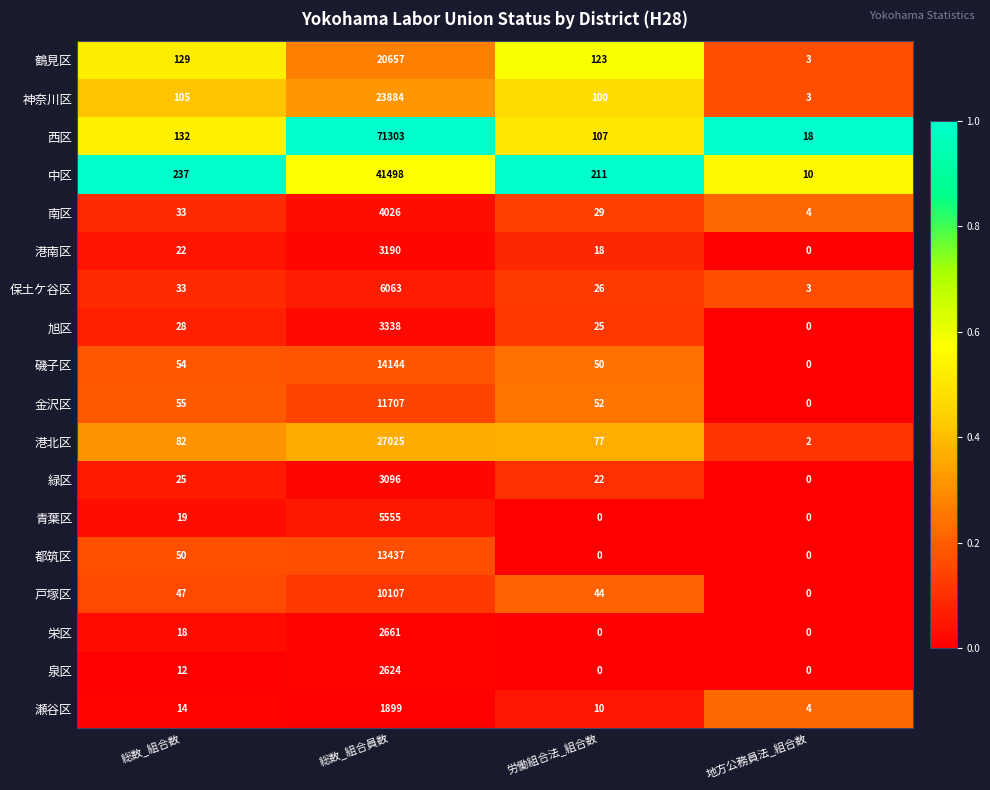

Is the value of 港北区 at 労働組合法_組合数 greater than the value of 中区 at 総数_組合数?

No